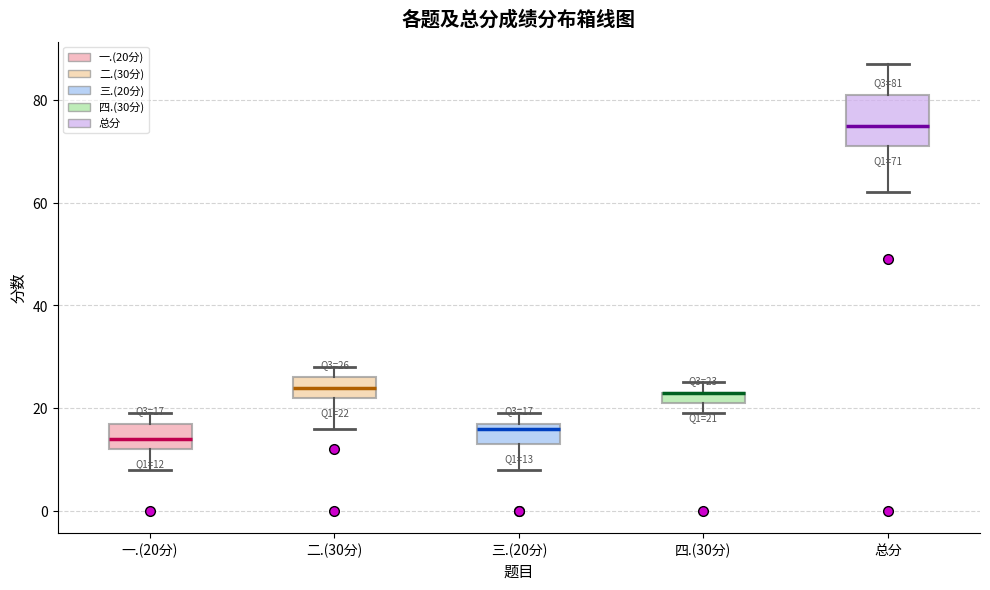

Which box is the tallest, from its lower edge to its upper edge?

总分